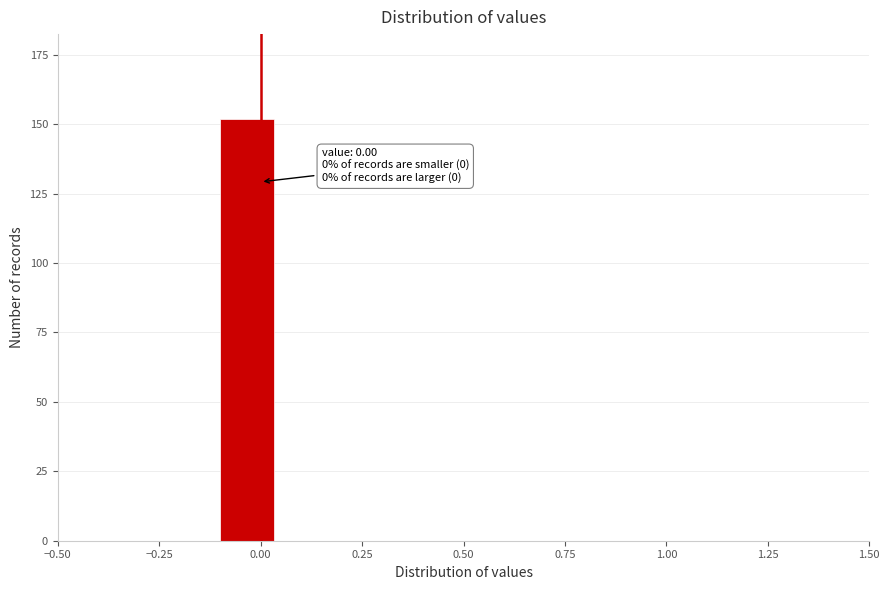

Read against the x-axis, roughly where is the centre of the tallest bar?

-0.05